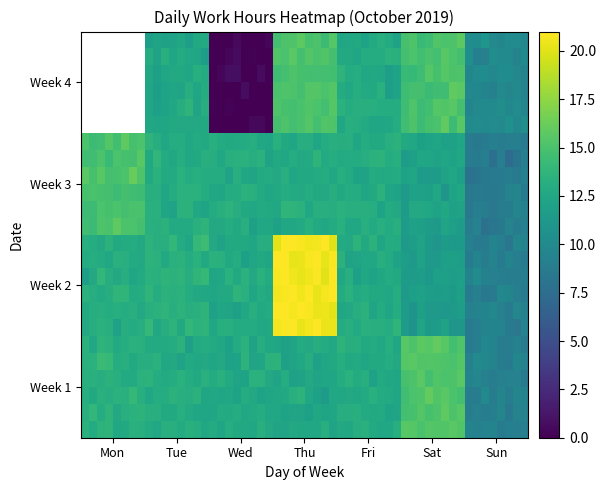

What is the average value?

12.4